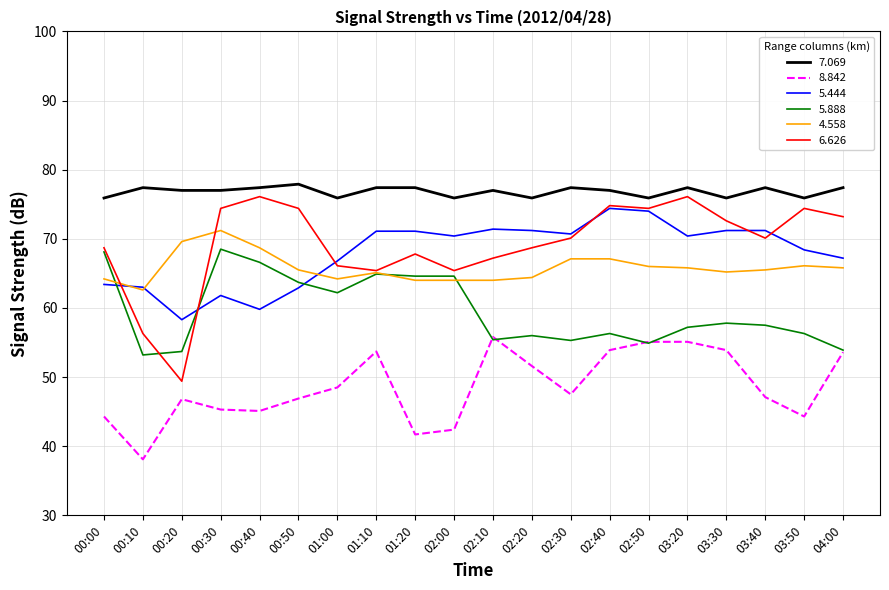

Is it true that 5.444 equals 95.2 at 02:30?

False